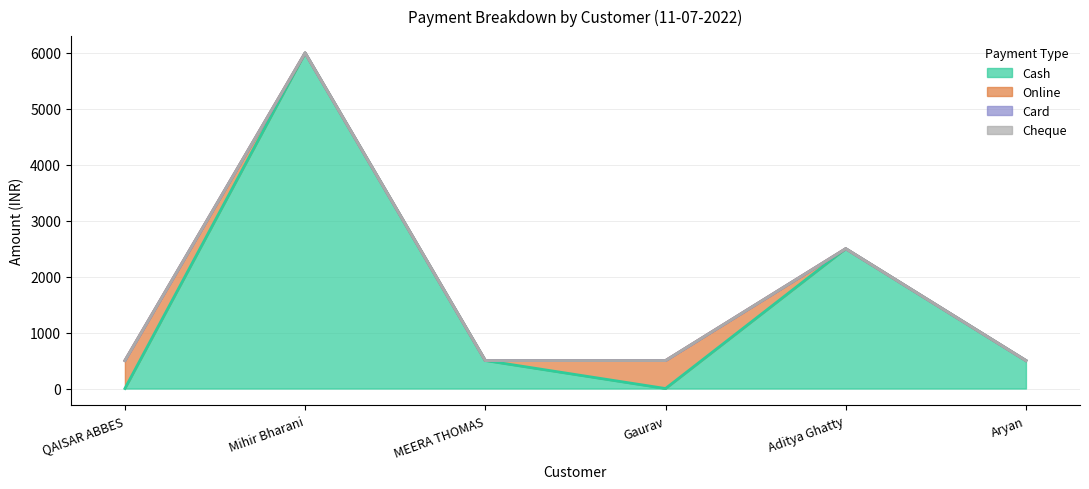

Reading right to left, transcribe all the data shown in this chart.

Cash: Aryan=500	Aditya Ghatty=2500	Gaurav=0	MEERA THOMAS=500	Mihir Bharani=6000	QAISAR ABBES=0
Online: Aryan=0	Aditya Ghatty=0	Gaurav=500	MEERA THOMAS=0	Mihir Bharani=0	QAISAR ABBES=500
Card: Aryan=0	Aditya Ghatty=0	Gaurav=0	MEERA THOMAS=0	Mihir Bharani=0	QAISAR ABBES=0
Cheque: Aryan=0	Aditya Ghatty=0	Gaurav=0	MEERA THOMAS=0	Mihir Bharani=0	QAISAR ABBES=0